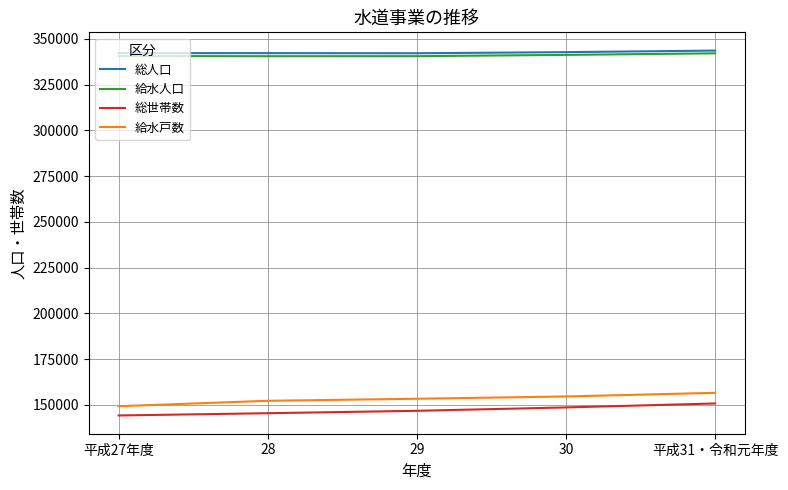

What is the spread (max minus min) of values at 30?

194151